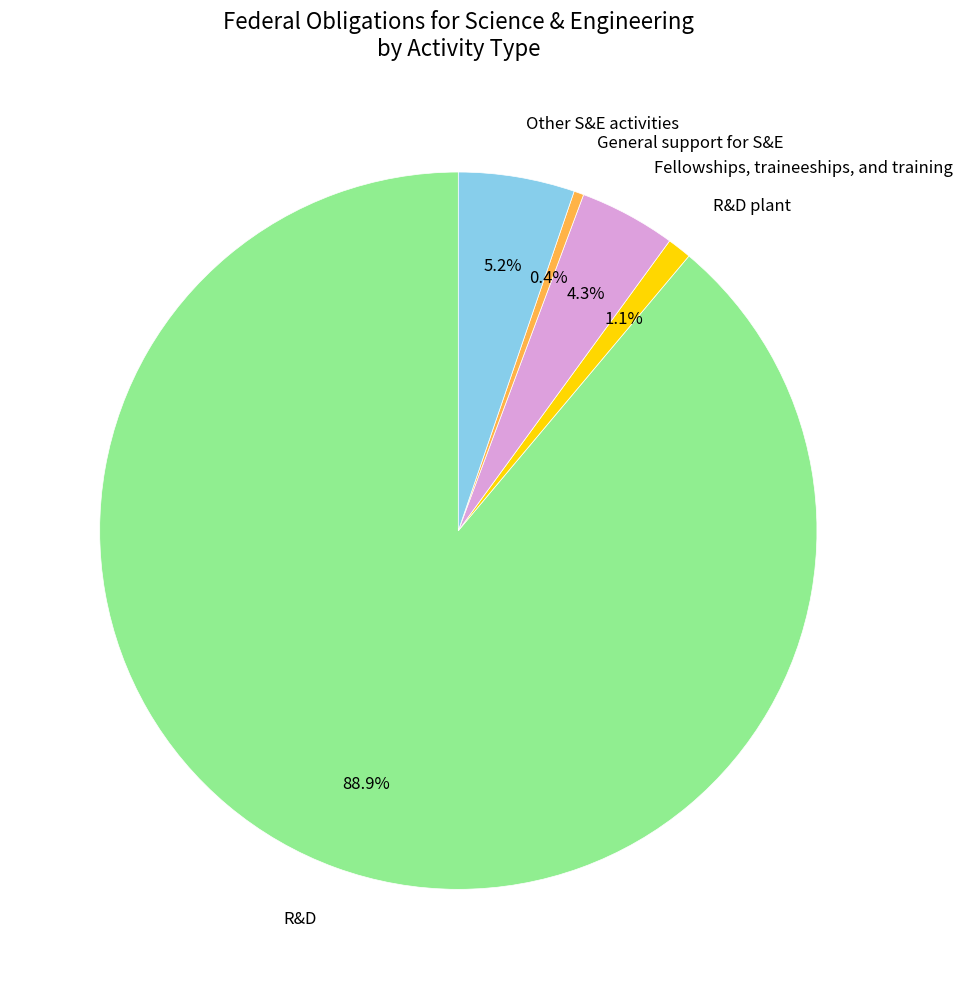

Does any single category account for the majority?

Yes